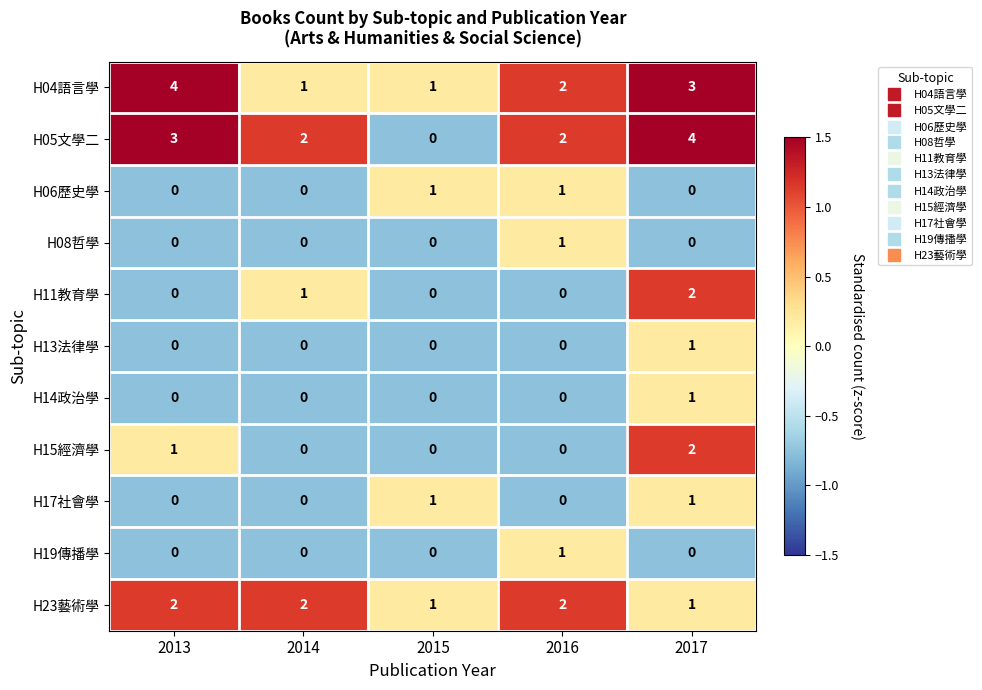

At which category is the sum across all series the highest?

2017